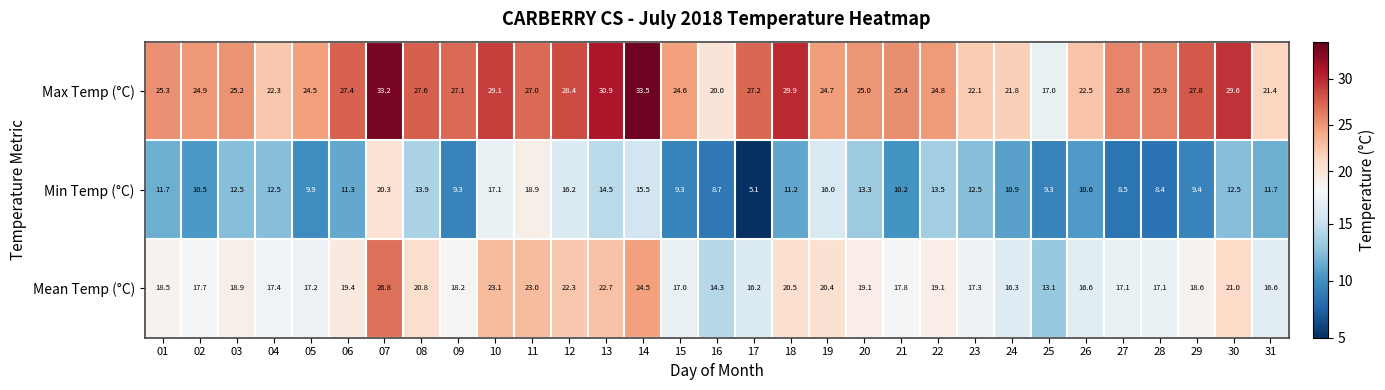

What is the maximum value shown in the chart?

33.5